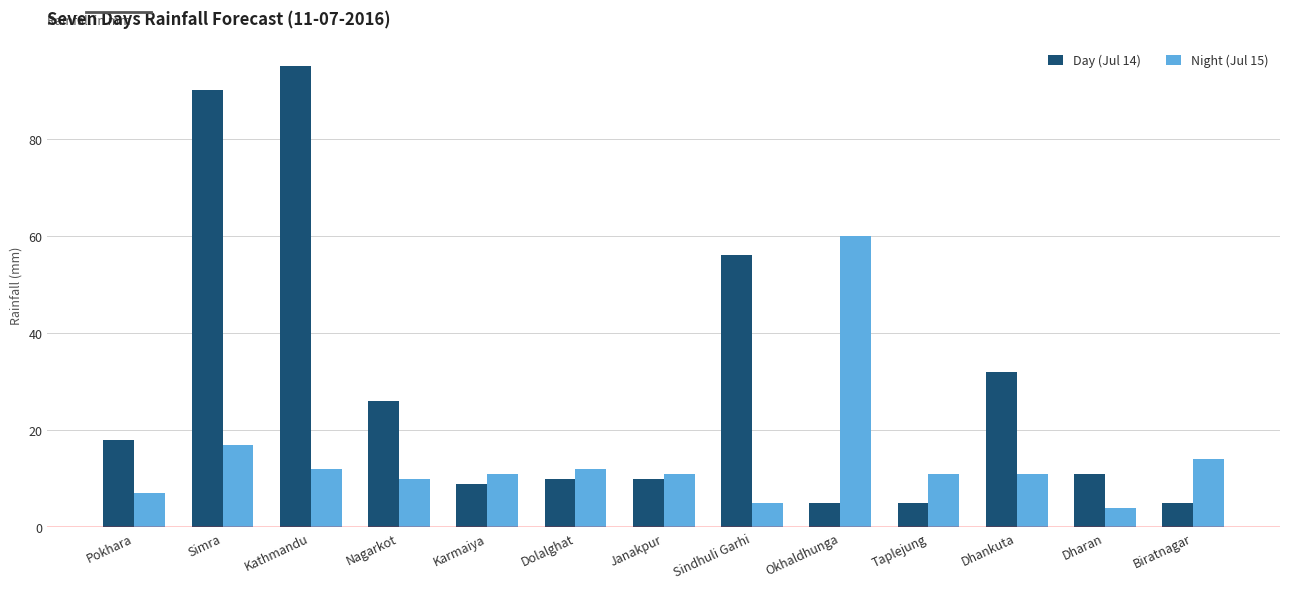

List the series in order of their overall mean, highest first.

Day (Jul 14), Night (Jul 15)